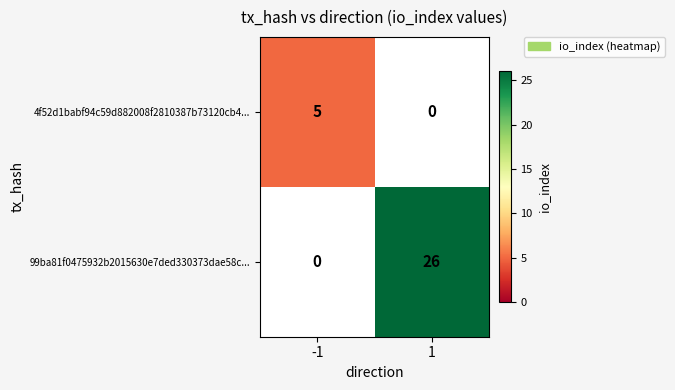

The value of 4f52d1babf94c59d882008f2810387b73120cb4... at -1 is 7.6. True or false?

False